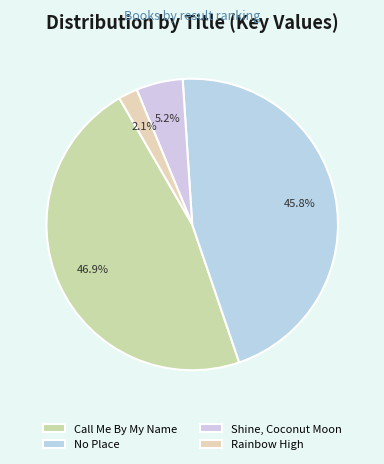

The Rainbow High slice represents 11% of the pie. True or false?

False